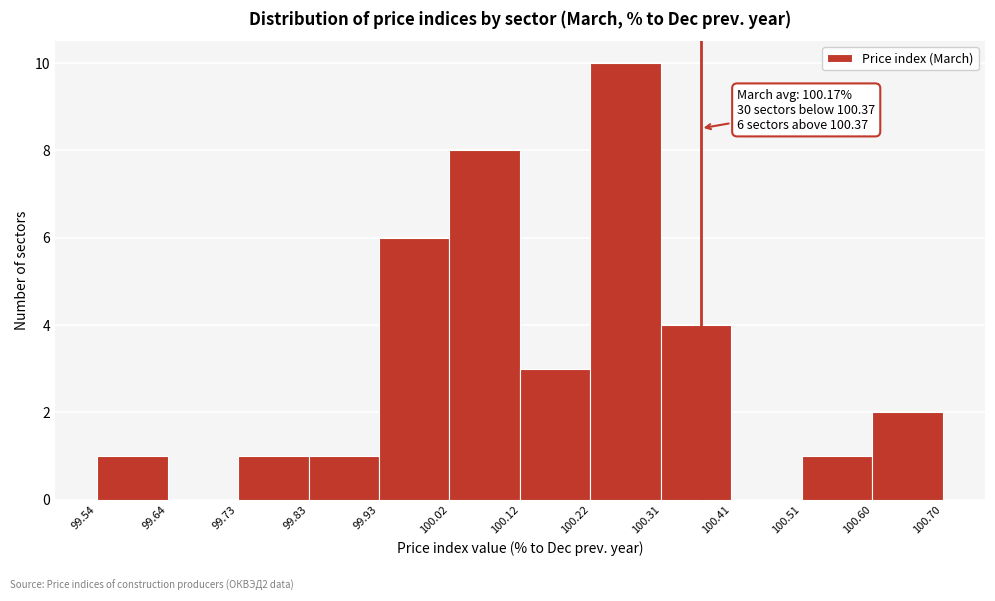

Over which range of the x-axis is the bar tallest?

100.22 to 100.31